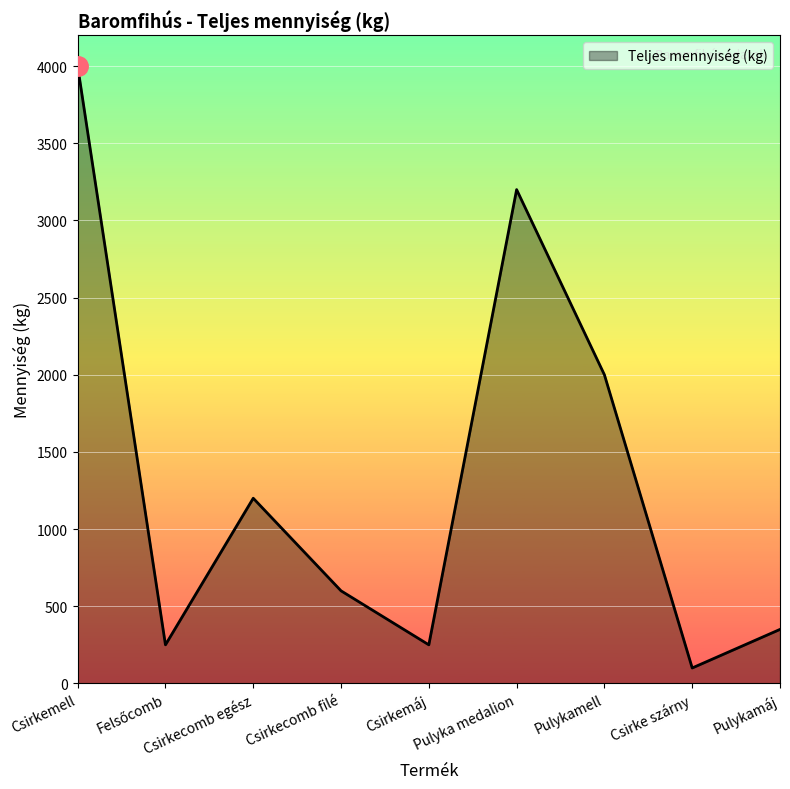

What is the difference between the maximum and minimum values?

3900